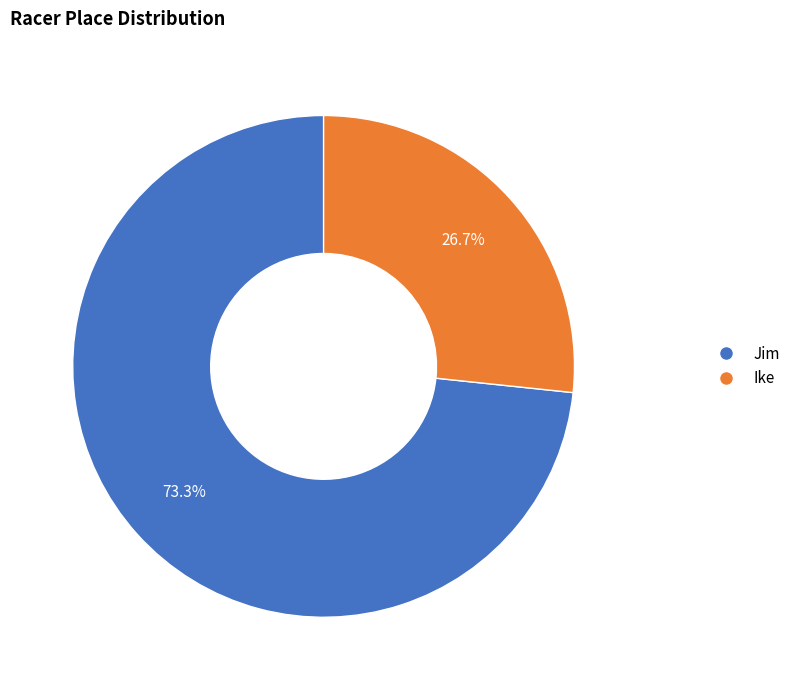

Is the sum of Ike and Jim greater than half?

Yes